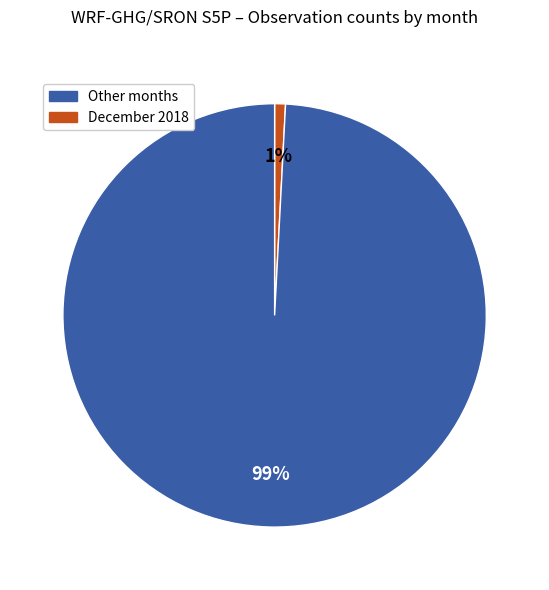

To the nearest percent, what is the difference between the largest and smallest slice percentages?

98%